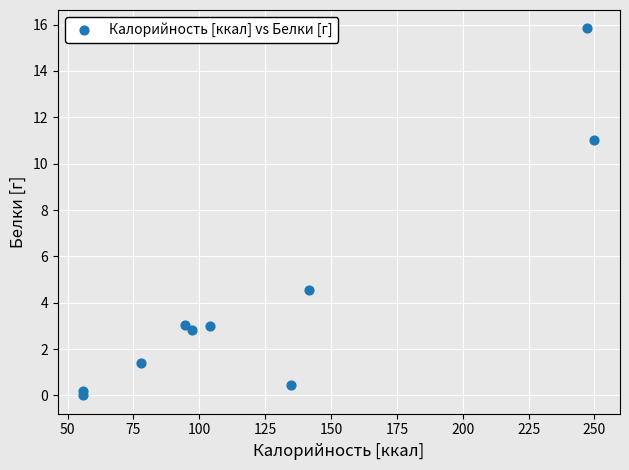

What is the average Y value?

4.2